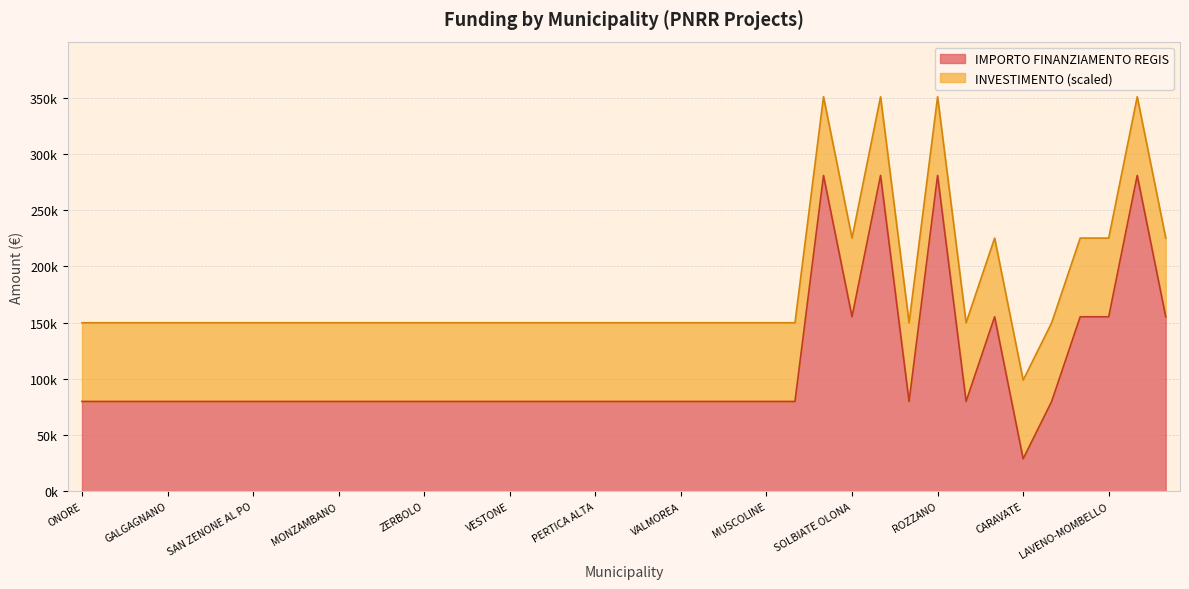

What is the label of the 18th point from the right?

VALMOREA